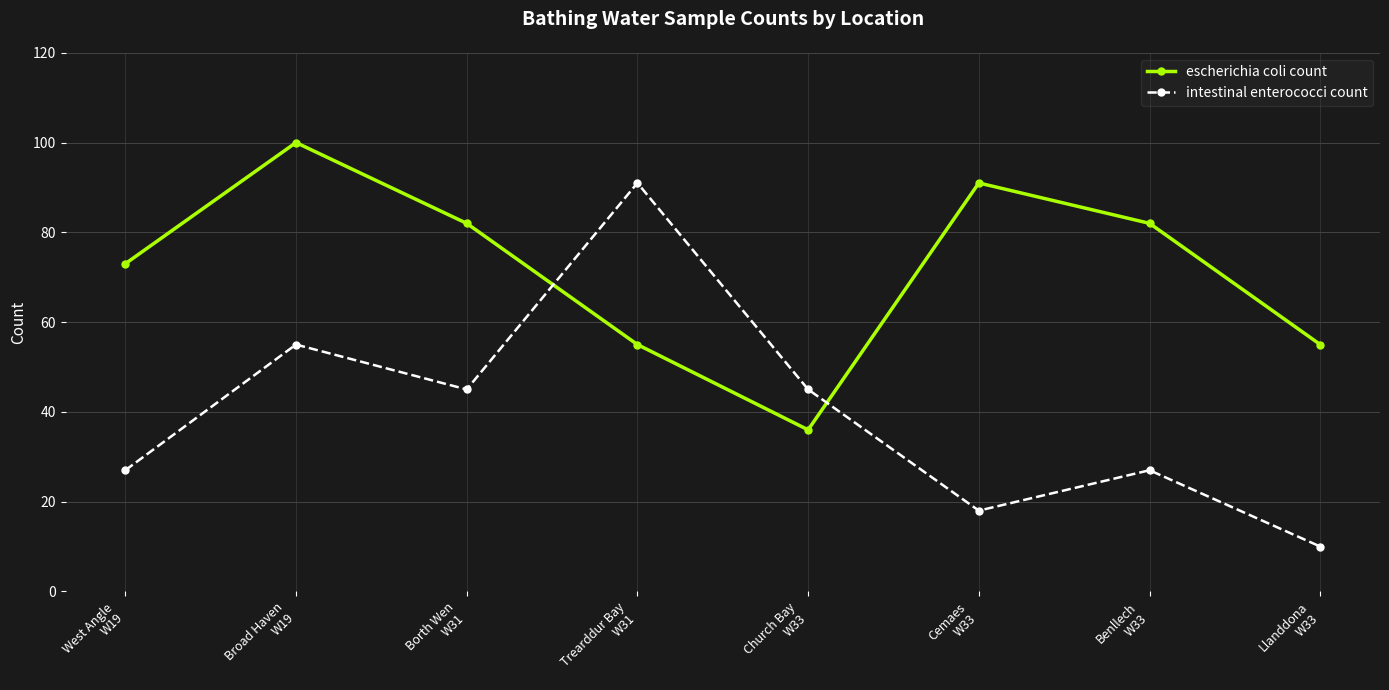

What is the spread (max minus min) of values at Llanddona
W33?

45